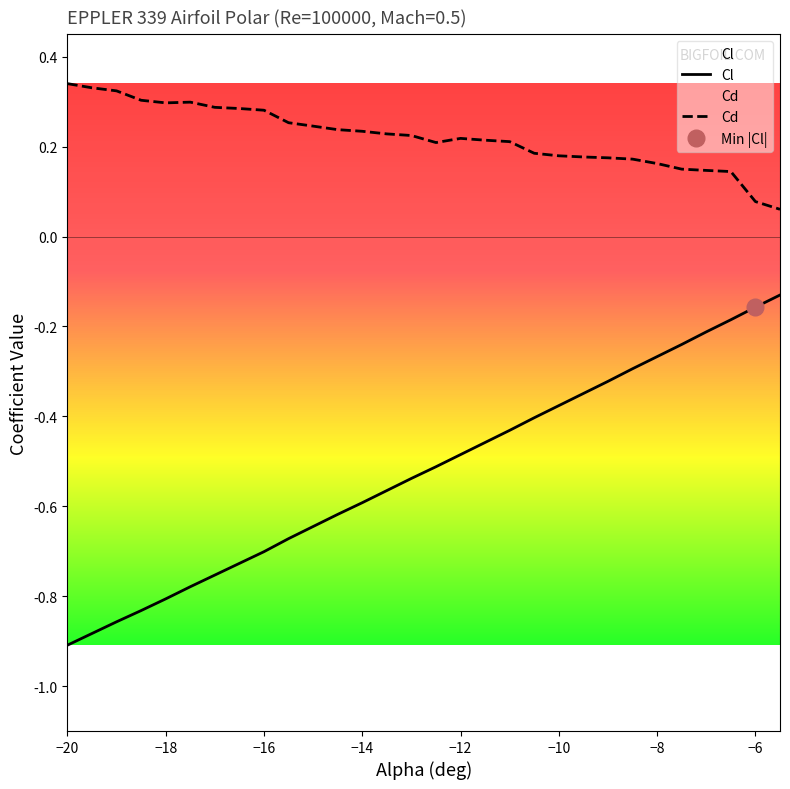

Is it true that Cd equals 0.3 at −14?

False